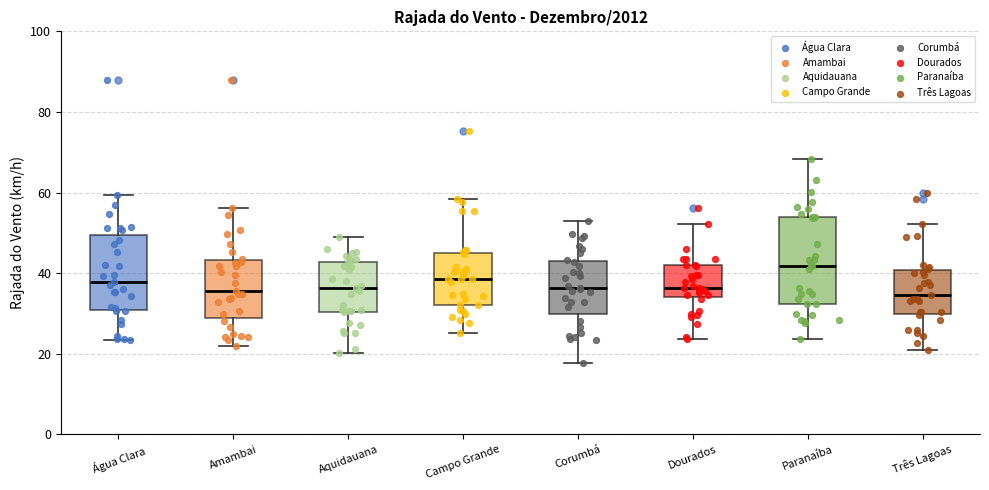

Reading left to right, transcribe this box plot: for each box, give where its median line is, the range the box spans, and where its two whiskers end, as read against the y-axis. The values are not printed on the chart, so give them approximately, as read against the axis.

Água Clara: median 38, box 30 to 50, whiskers 24 to 60
Amambai: median 36, box 28 to 44, whiskers 22 to 56
Aquidauana: median 36, box 30 to 42, whiskers 20 to 48
Campo Grande: median 38, box 32 to 46, whiskers 26 to 58
Corumbá: median 36, box 30 to 44, whiskers 18 to 52
Dourados: median 36, box 34 to 42, whiskers 24 to 52
Paranaíba: median 42, box 32 to 54, whiskers 24 to 68
Três Lagoas: median 34, box 30 to 40, whiskers 20 to 52